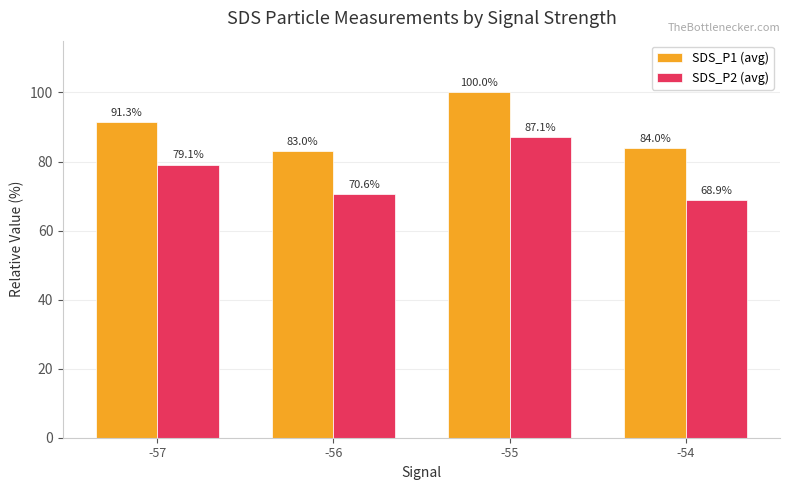

How many data points does each series have?

4